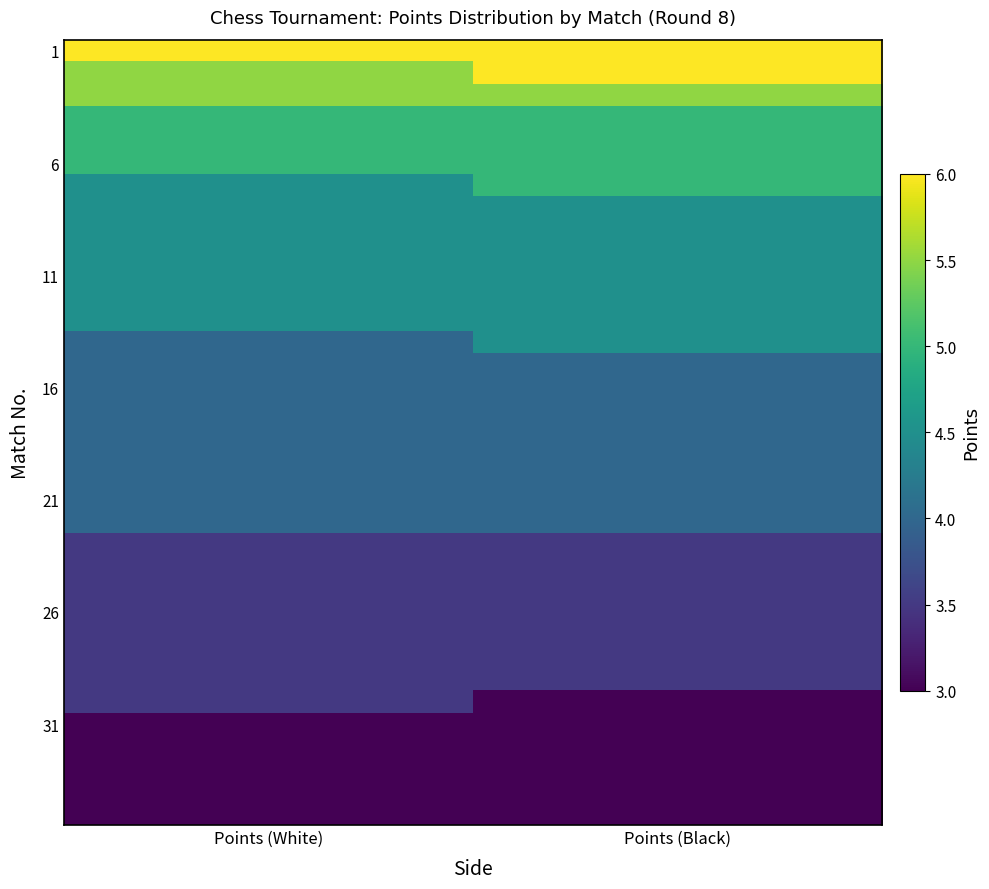

Which label corresponds to the smallest value in the chart?

Points (Black)